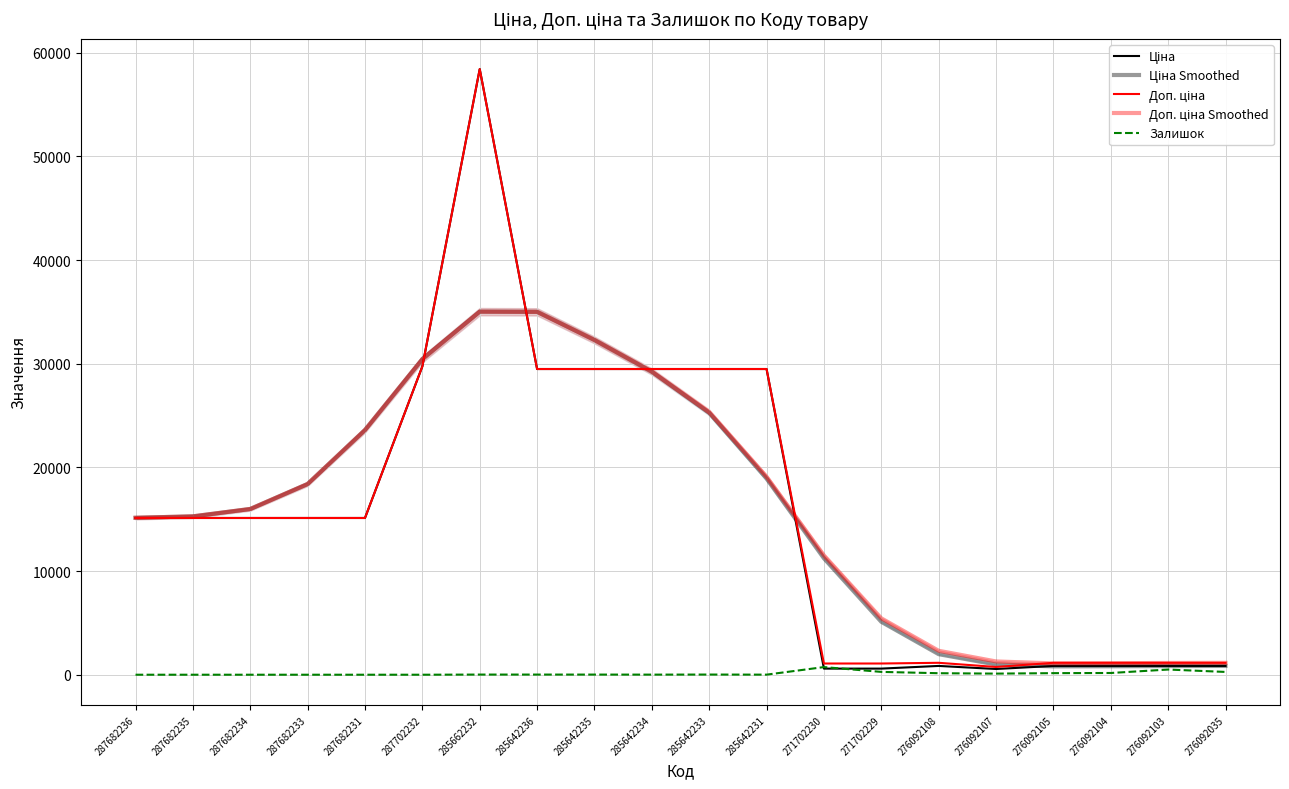

True or false: Ціна Smoothed and Залишок cross at least once.

False